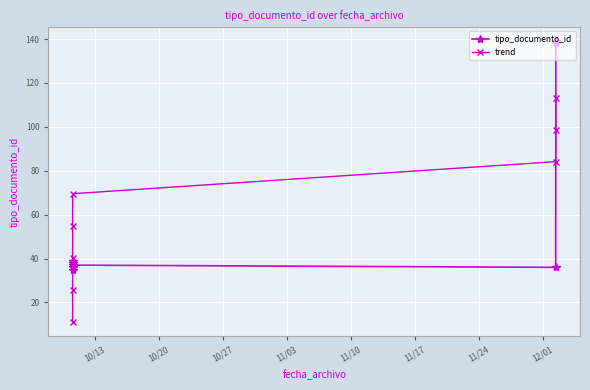

What position from the right is 10/20?

7